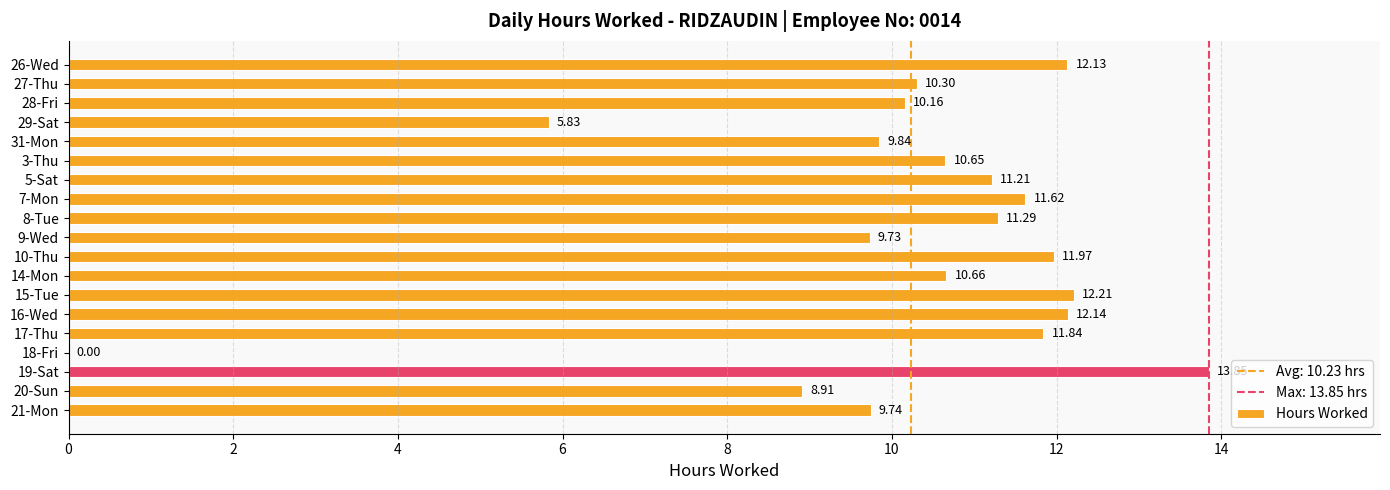

Which has a higher value, 26-Wed or 3-Thu?

26-Wed